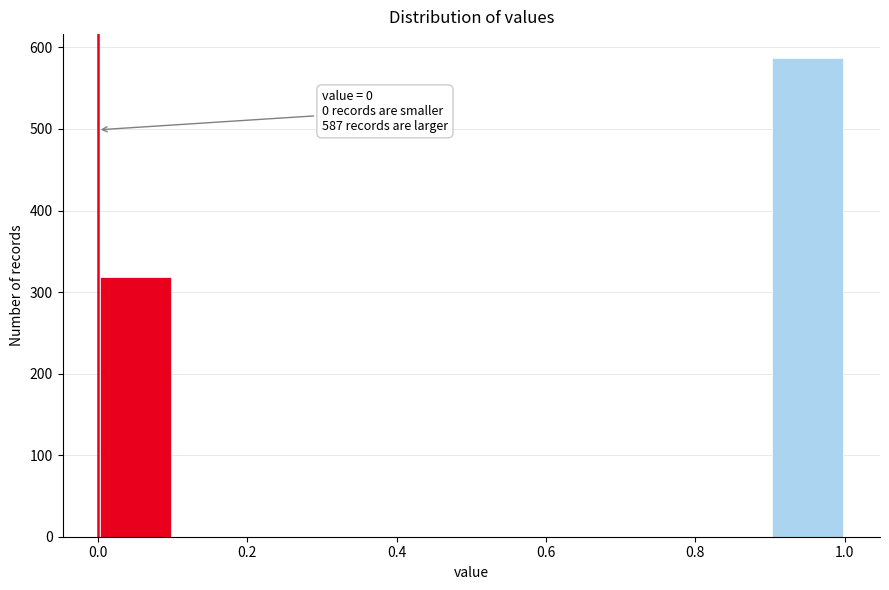

Which range on the x-axis has the tallest bar?

0.9 to 1.0